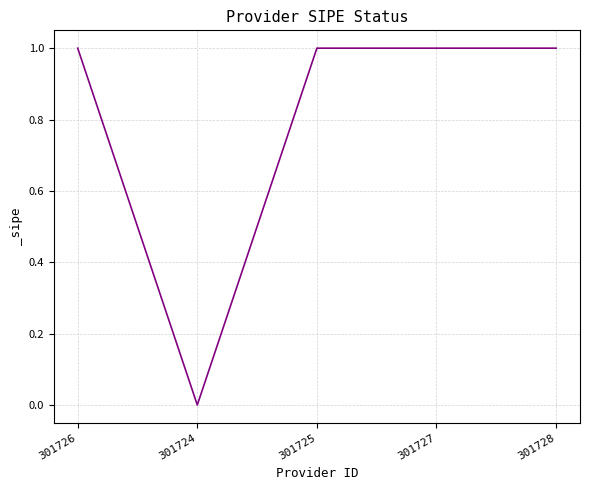

What is the change in value from 301724 to 301727?

+1